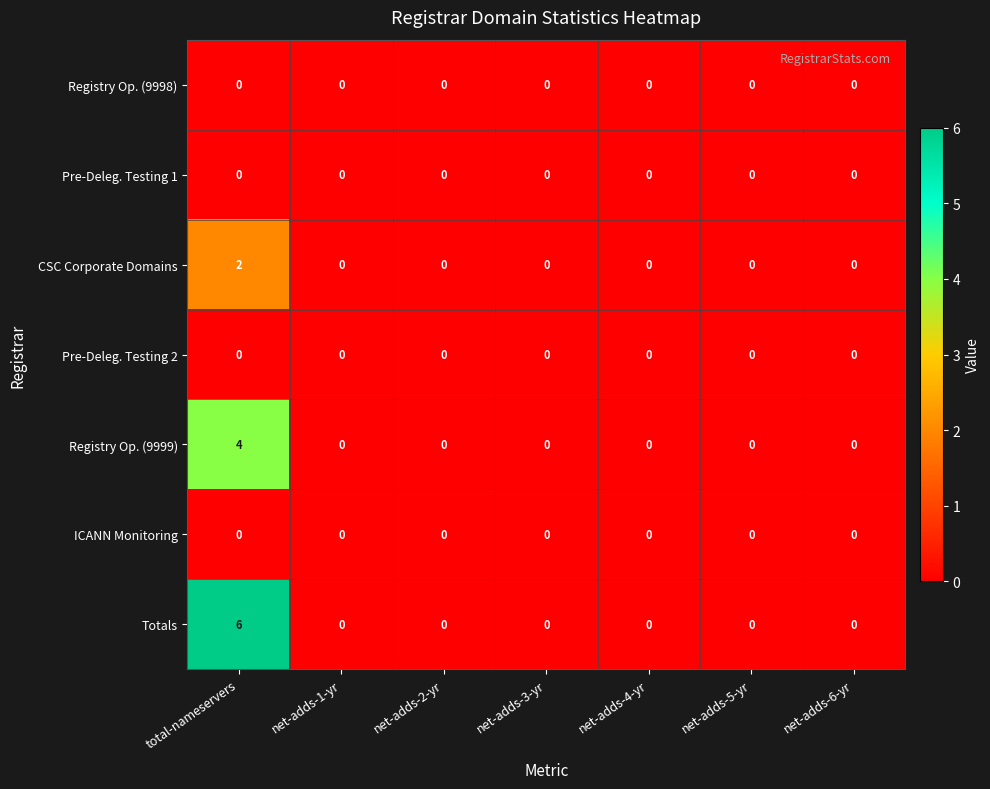

What is the difference between the maximum and minimum values in the Registry Op. (9999) series?

4